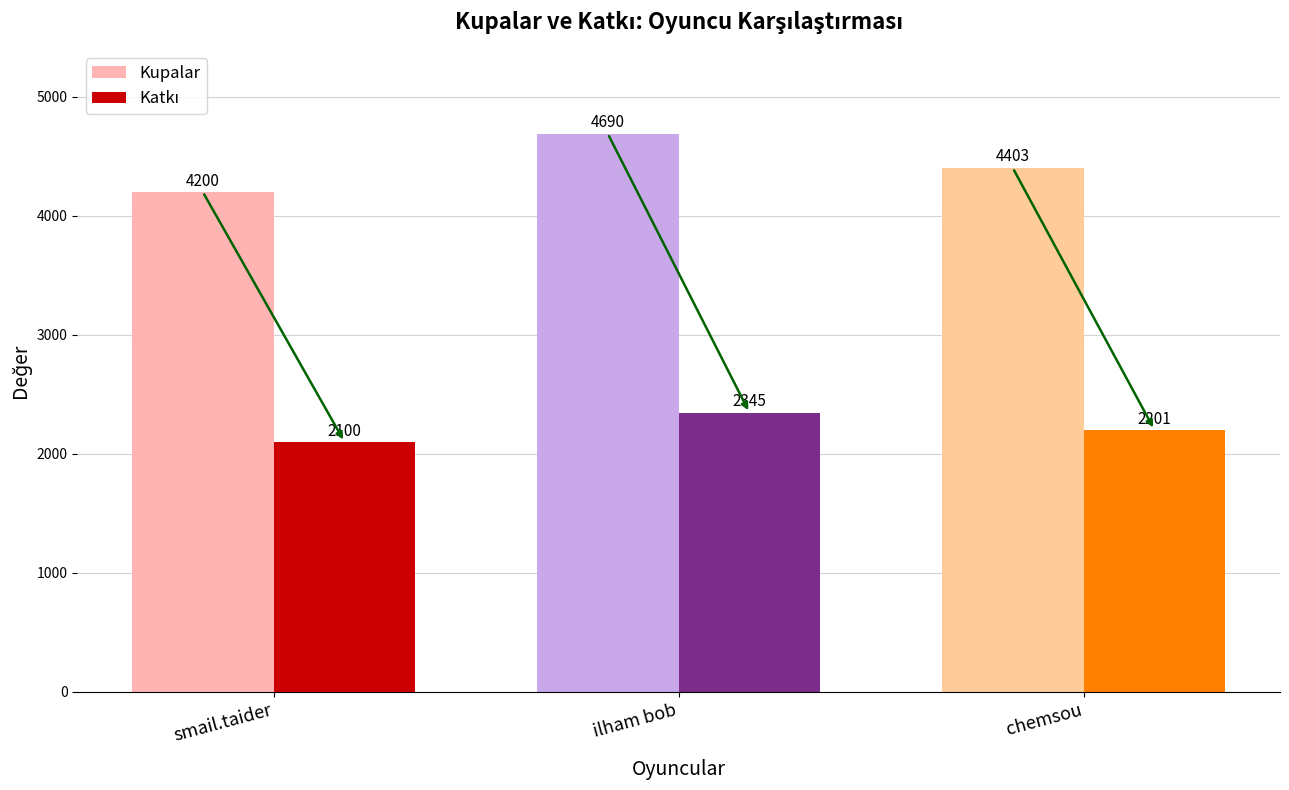

Is the value of Katkı at smail.taider greater than the value of Kupalar at chemsou?

No